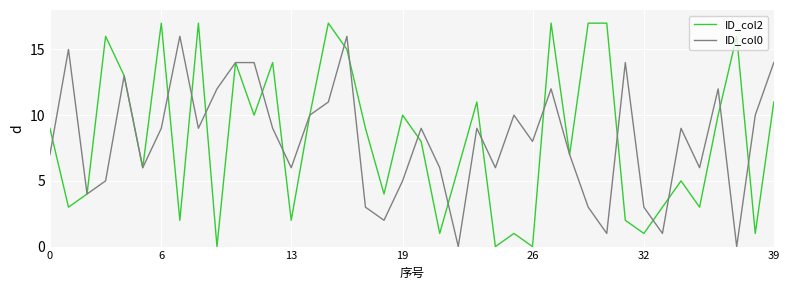

Which series has the largest range (max minus min)?

ID_col2